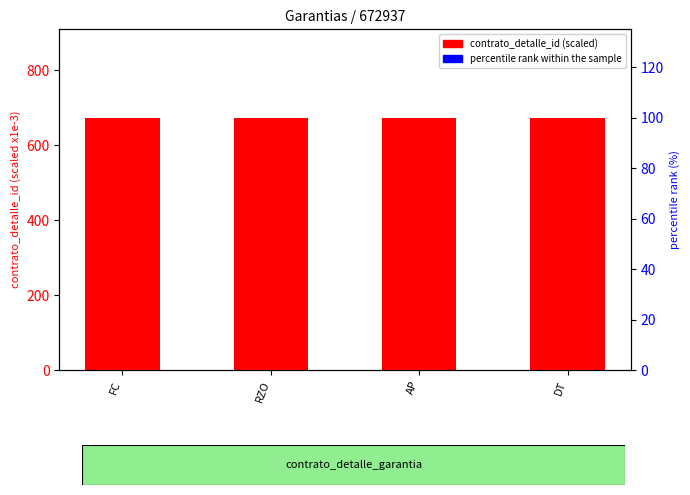

The value of contrato_detalle_id (scaled) at DT is 672.9. True or false?

True